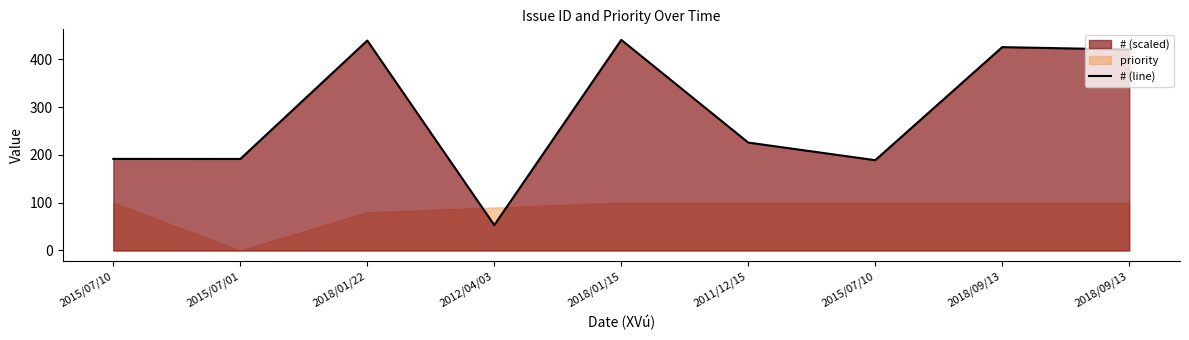

Is it true that the value at 2011/12/15 is 226.0?

True